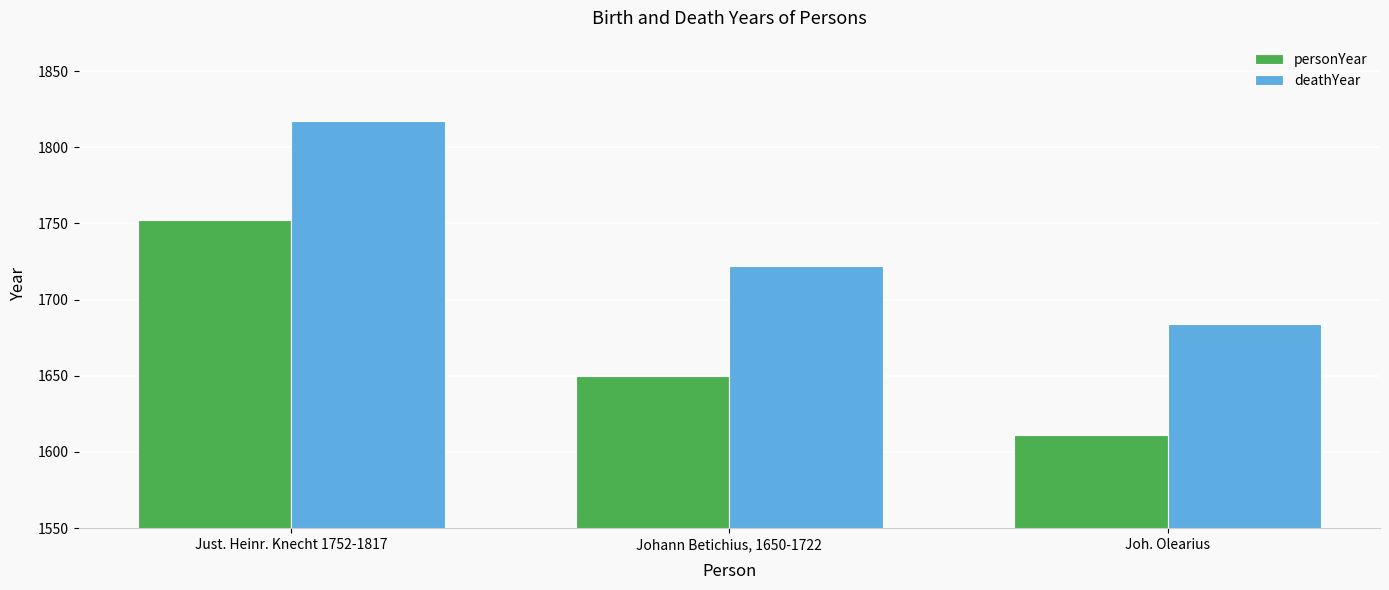

What are all the series names shown in the legend?

personYear, deathYear